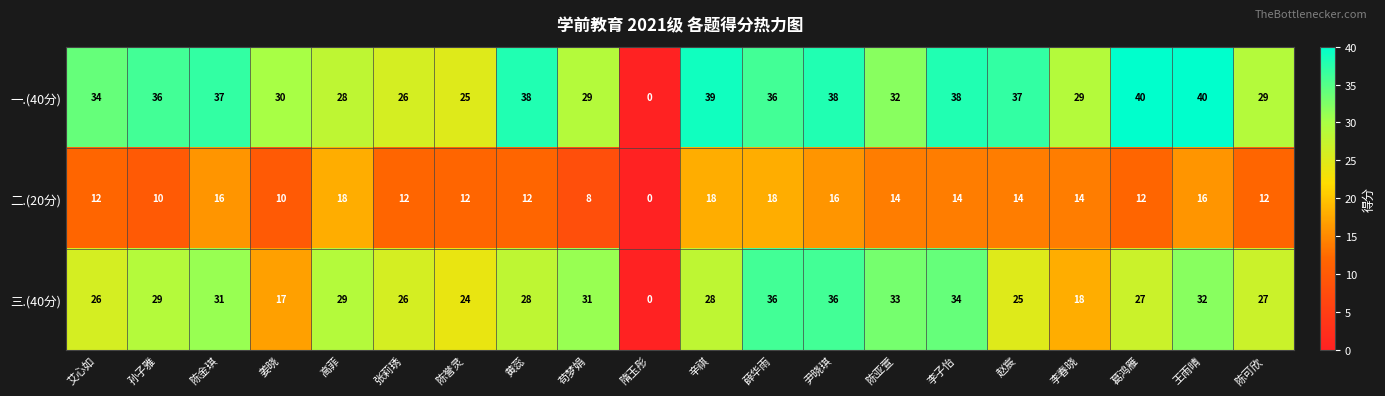

What is the sum of the 三.(40分) values at 陈金琪 and 陈亚萱?

64